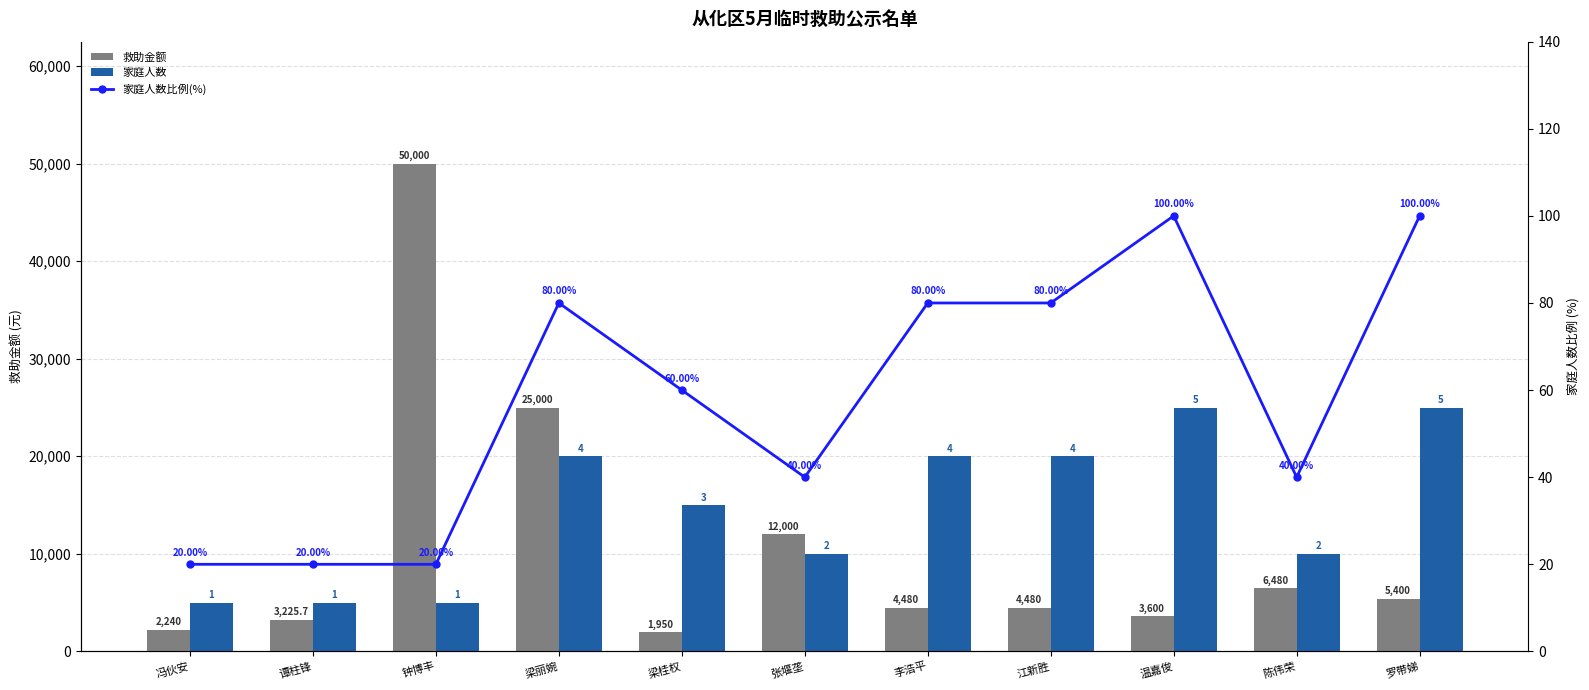

What is the difference between the highest and lowest values at 江新胜?

19920.0